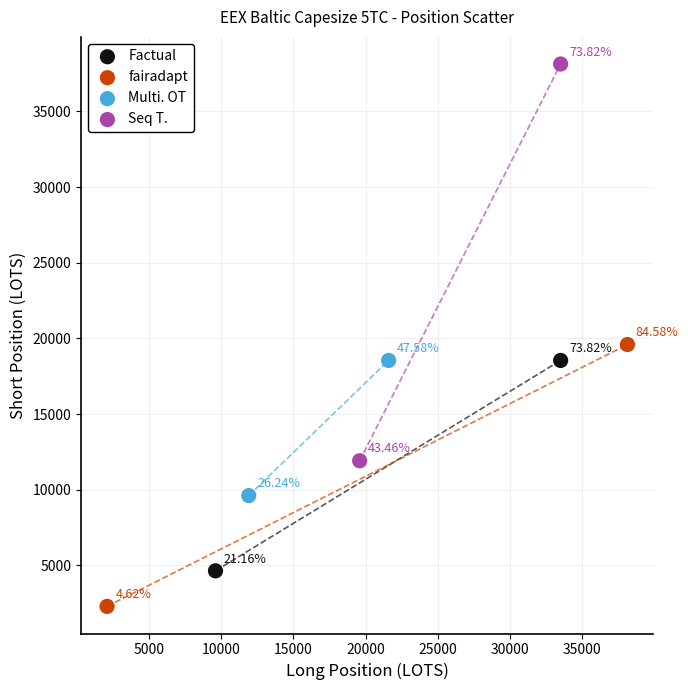

Which series has the largest Y range (max minus min)?

Seq T.